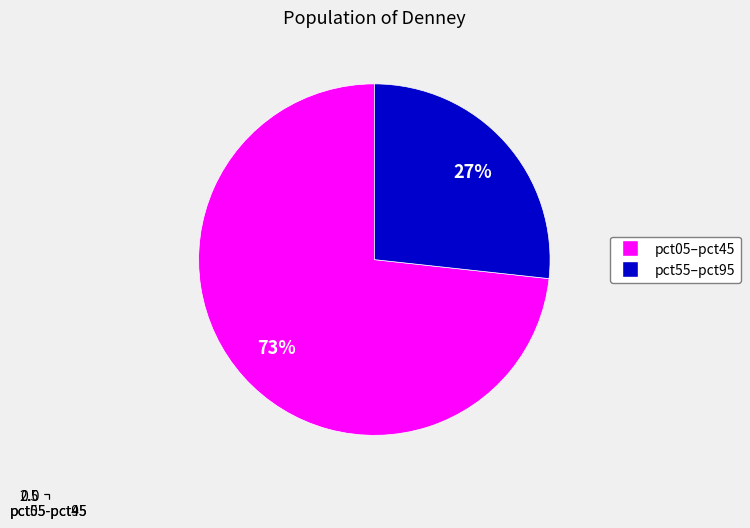

Count the number of slices in the pie.

2